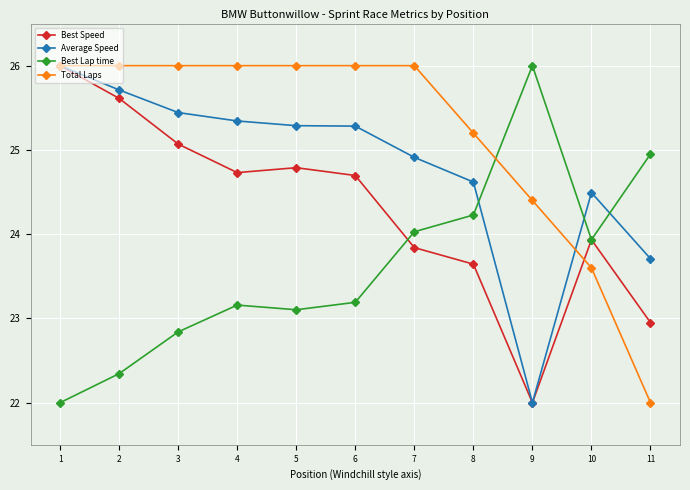

True or false: Best Lap time has more than 0 points higher than both neighbors.

True